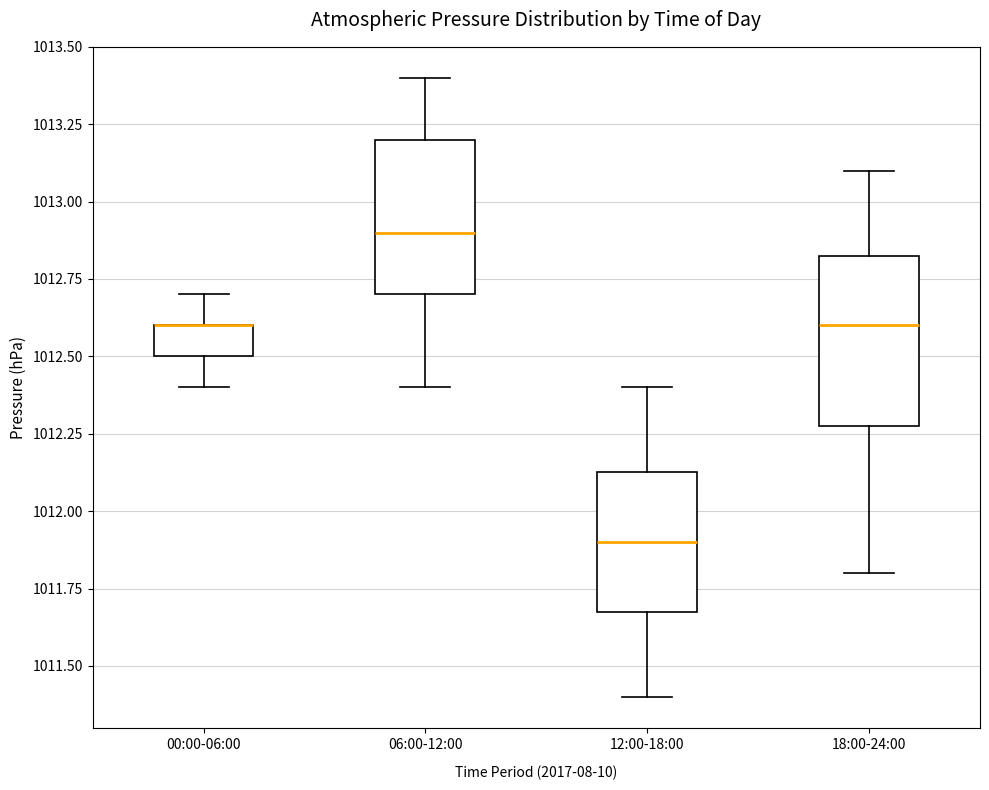

Where does the upper whisker of the box for 12:00-18:00 end on the y-axis? The values are not printed on the chart, so give them approximately, as read against the axis.

1012.40